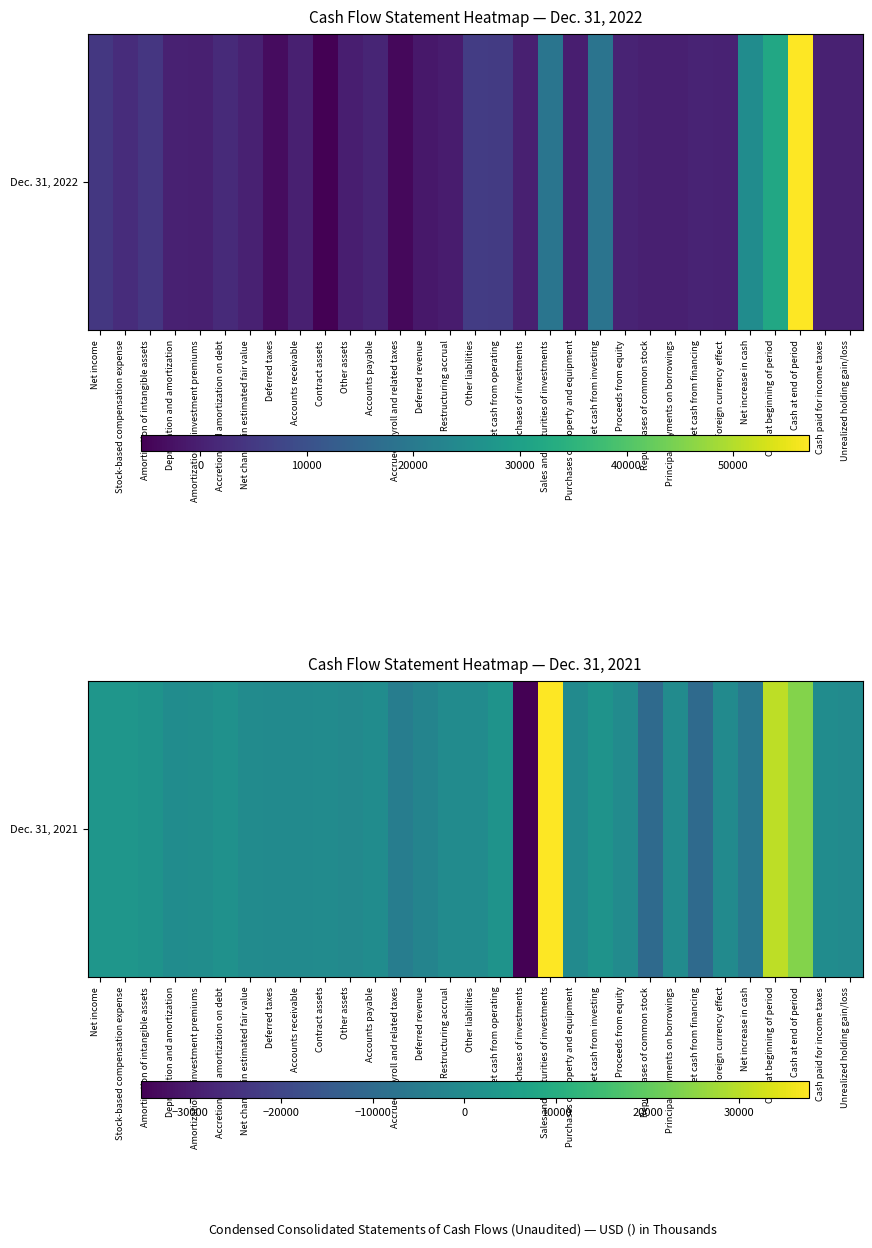

What is the greatest value displayed?

37658